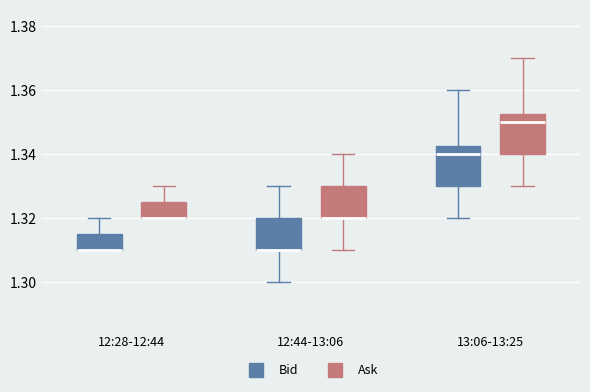

Where is the lower edge of the box for 13:06-13:25 (Bid) on the y-axis? The values are not printed on the chart, so give them approximately, as read against the axis.

1.330